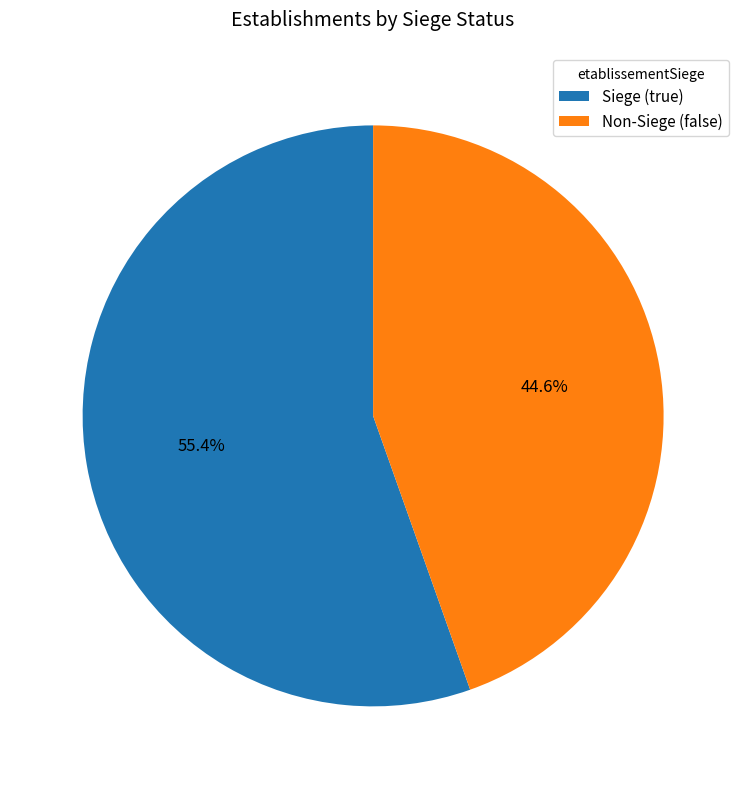

Which category has the biggest portion of the pie?

Siege (true)